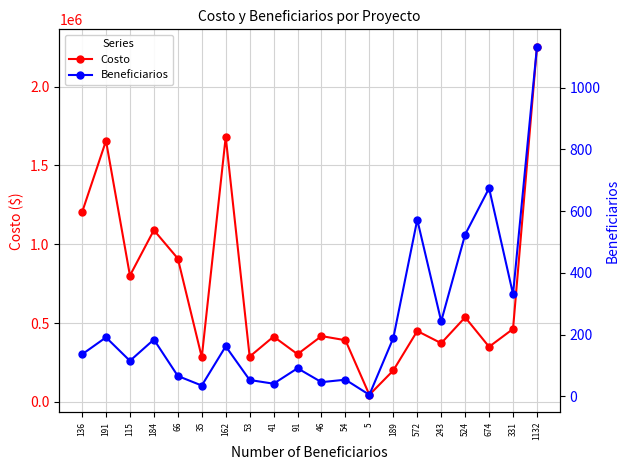

Which category has the lowest value in the Costo series?

5